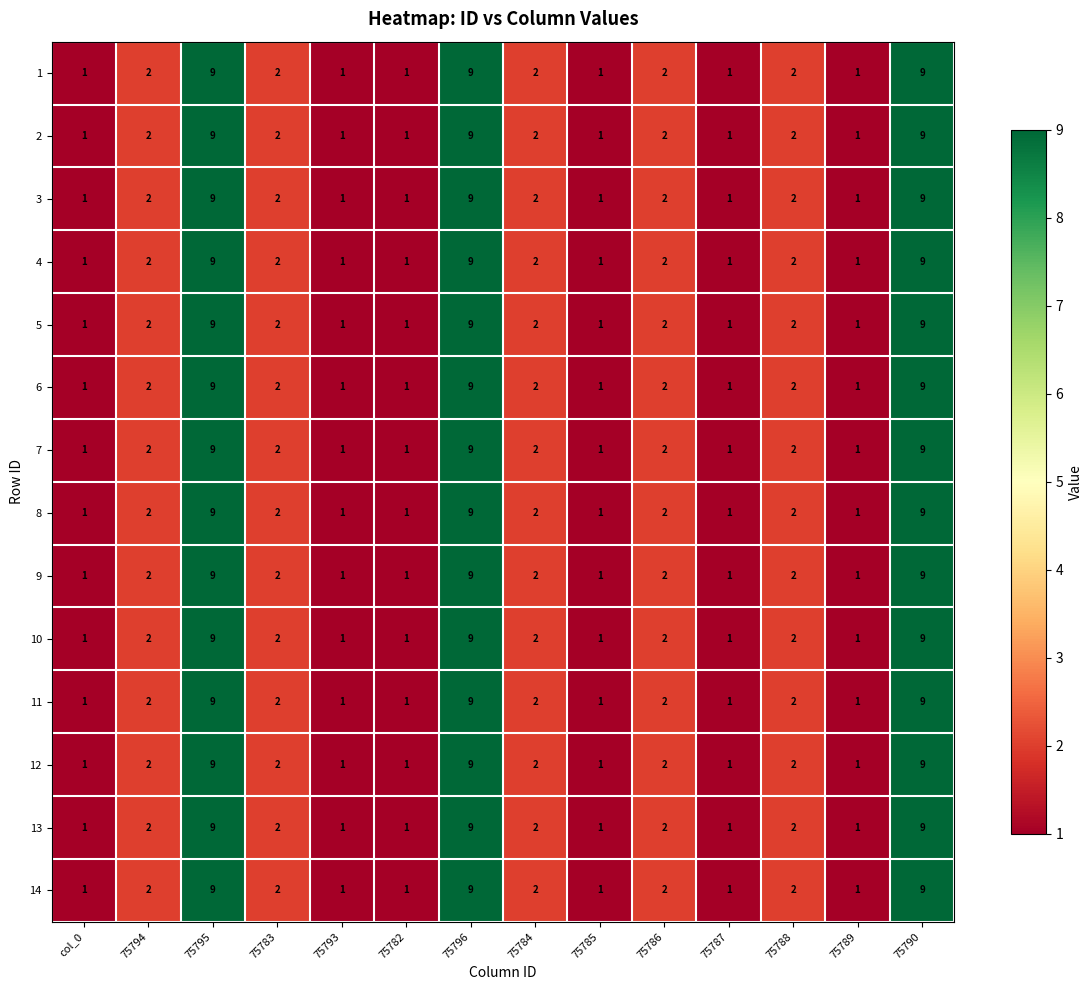

What is the minimum value shown in the chart?

1